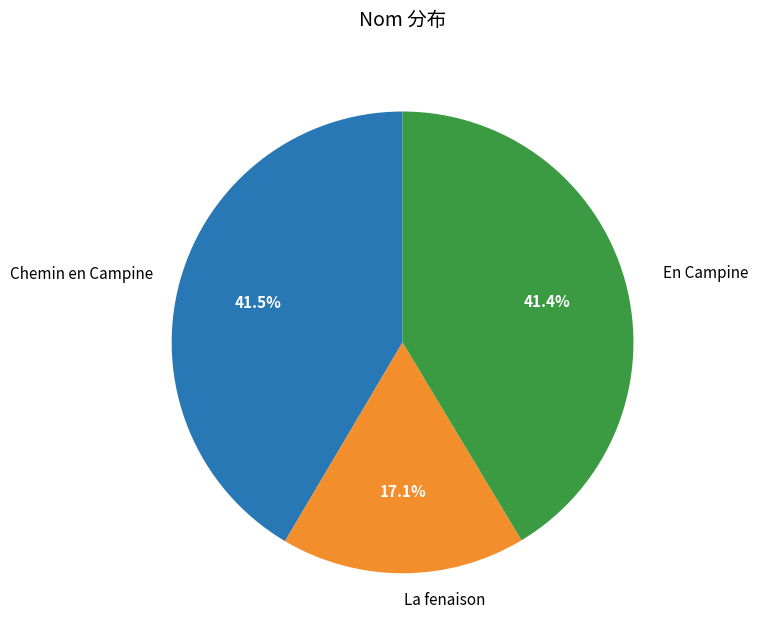

The La fenaison slice represents 23% of the pie. True or false?

False